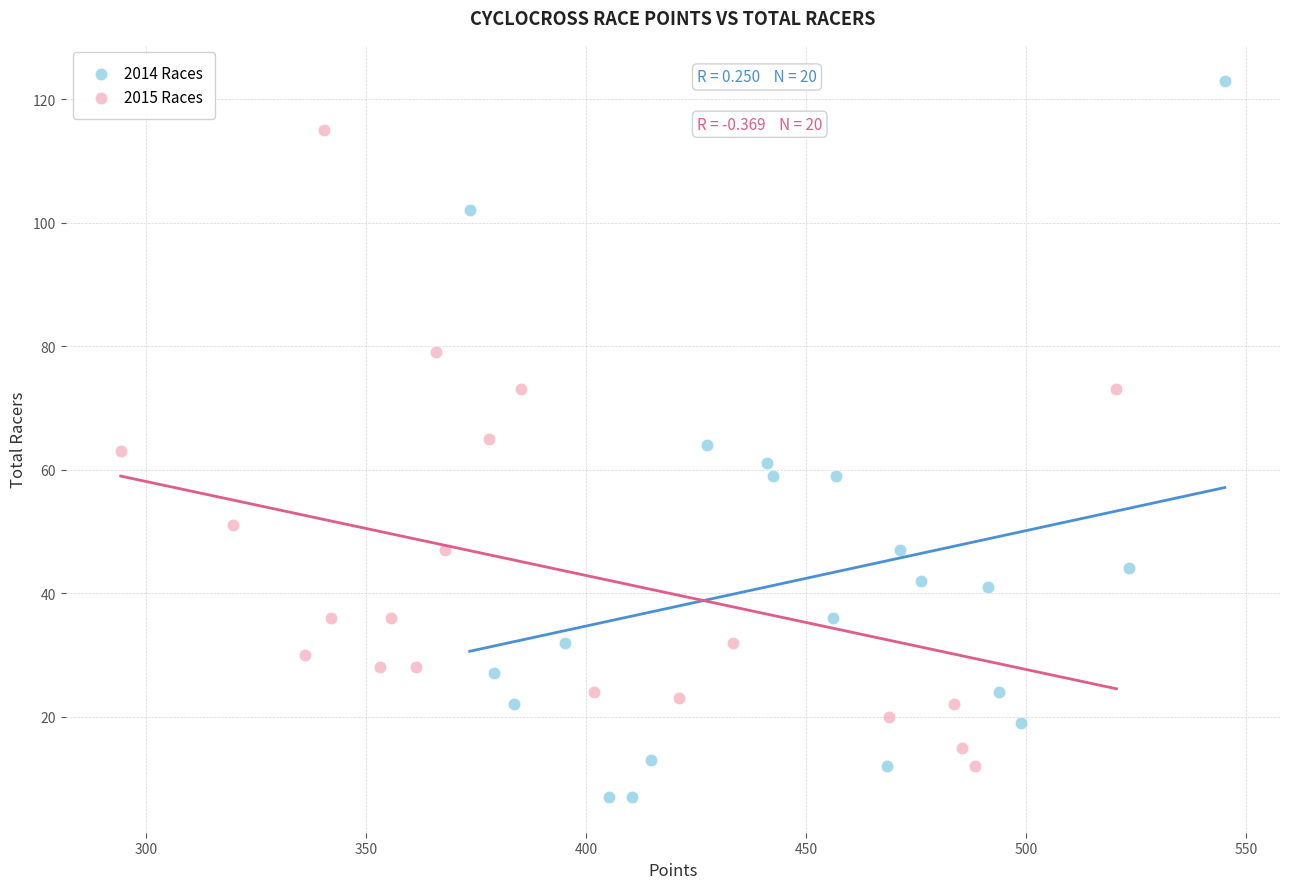

Which series contains the highest Y value?

2014 Races